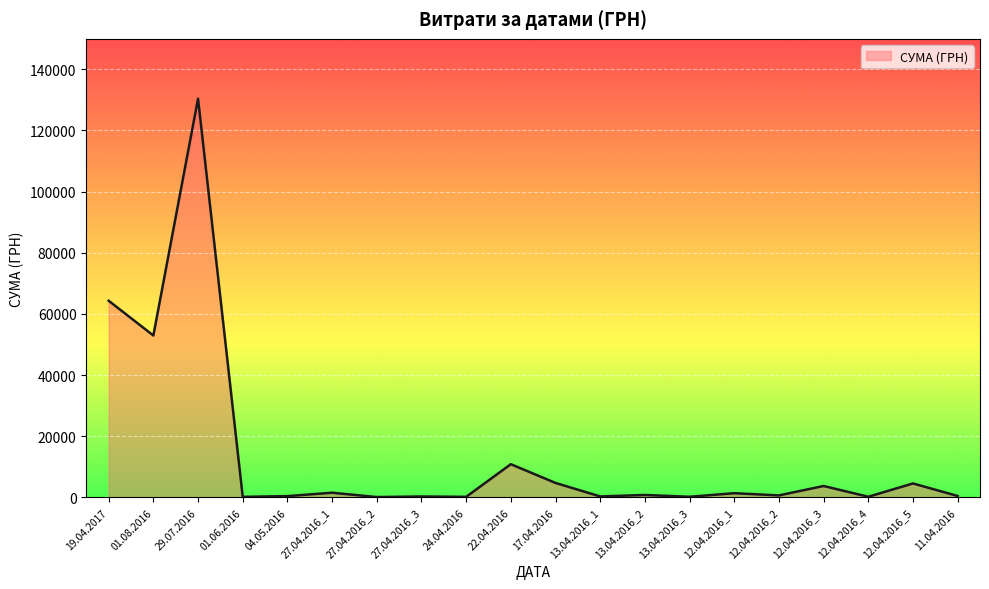

What is the difference between the maximum and minimum values?

130266.5